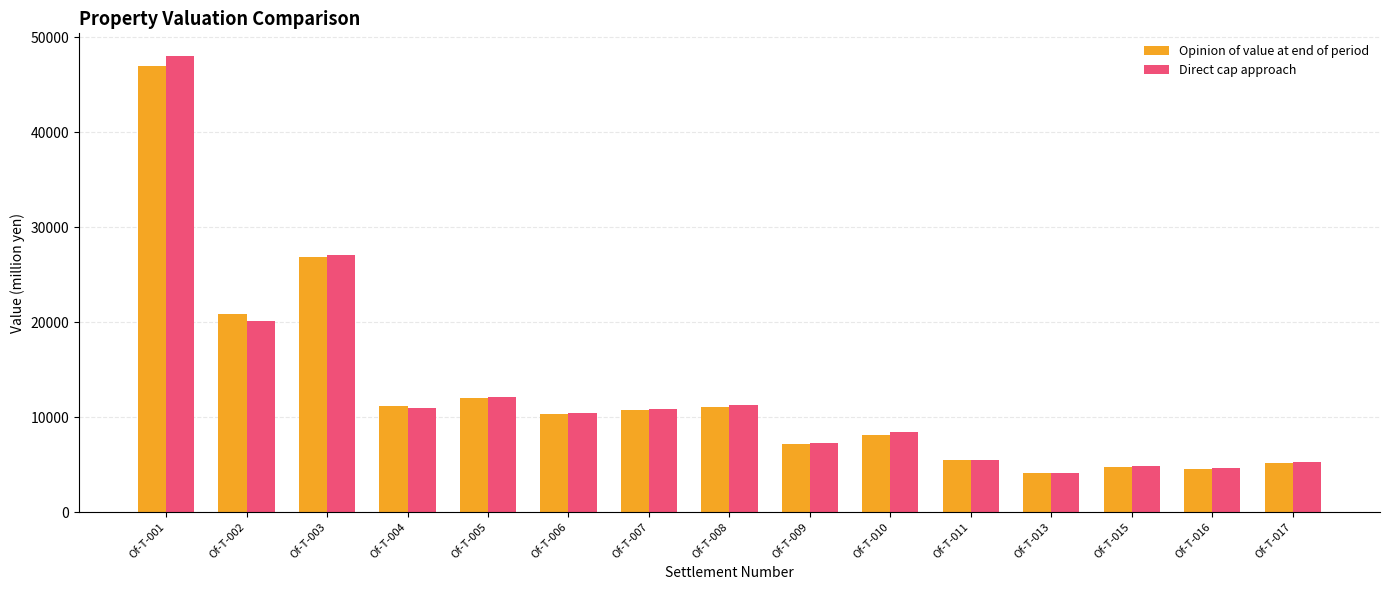

Is it true that Opinion of value at end of period equals 12000 at Of-T-005?

True